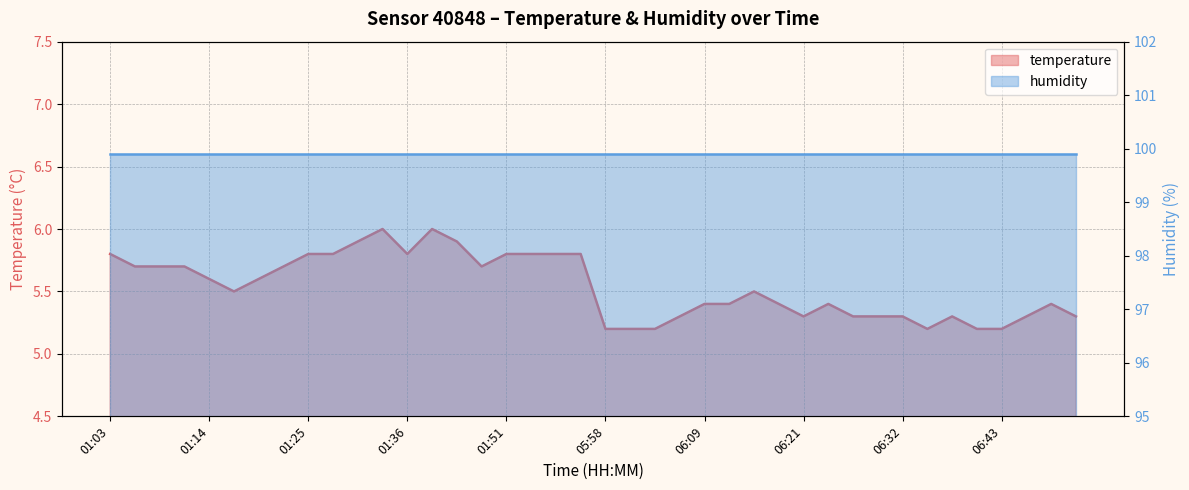

Which has a higher value, 01:51 or 01:03?

01:51